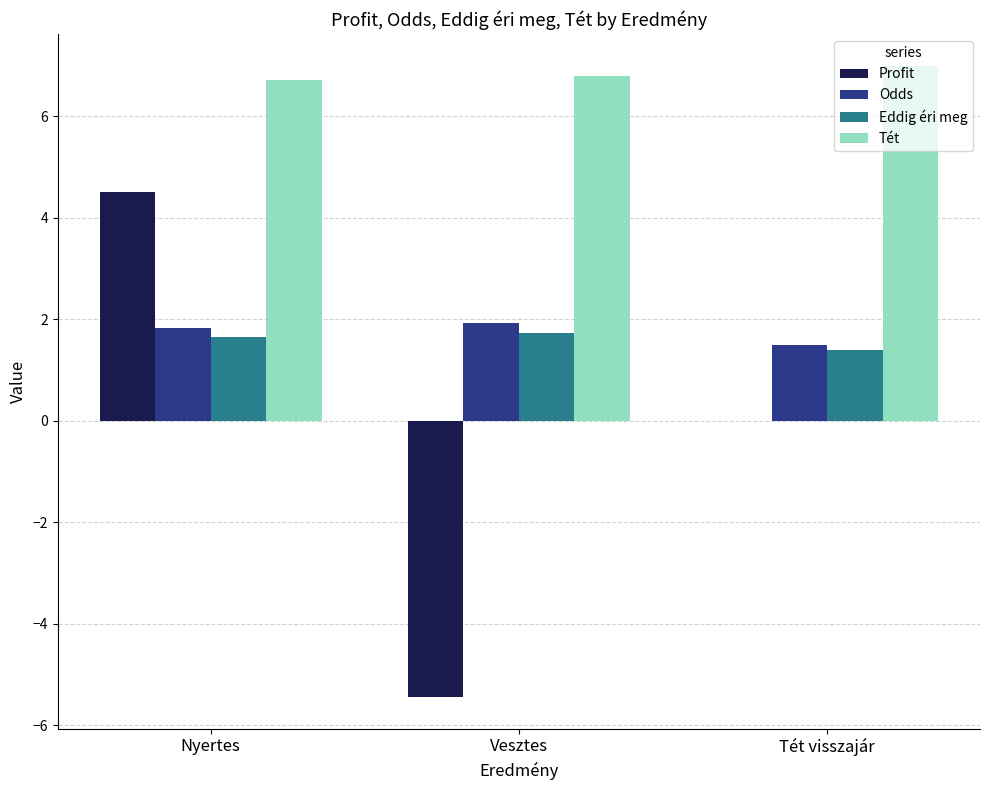

Does the chart contain stacked bars?

No